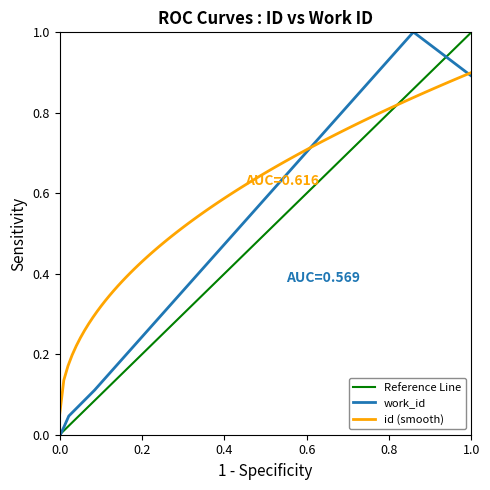

Does the chart display data point markers on the line(s)?

No